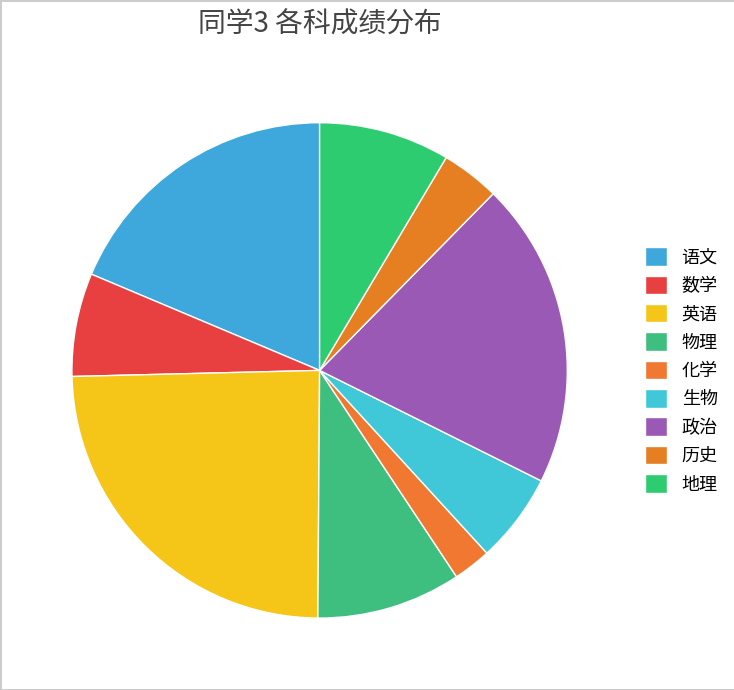

Count the number of slices in the pie.

9